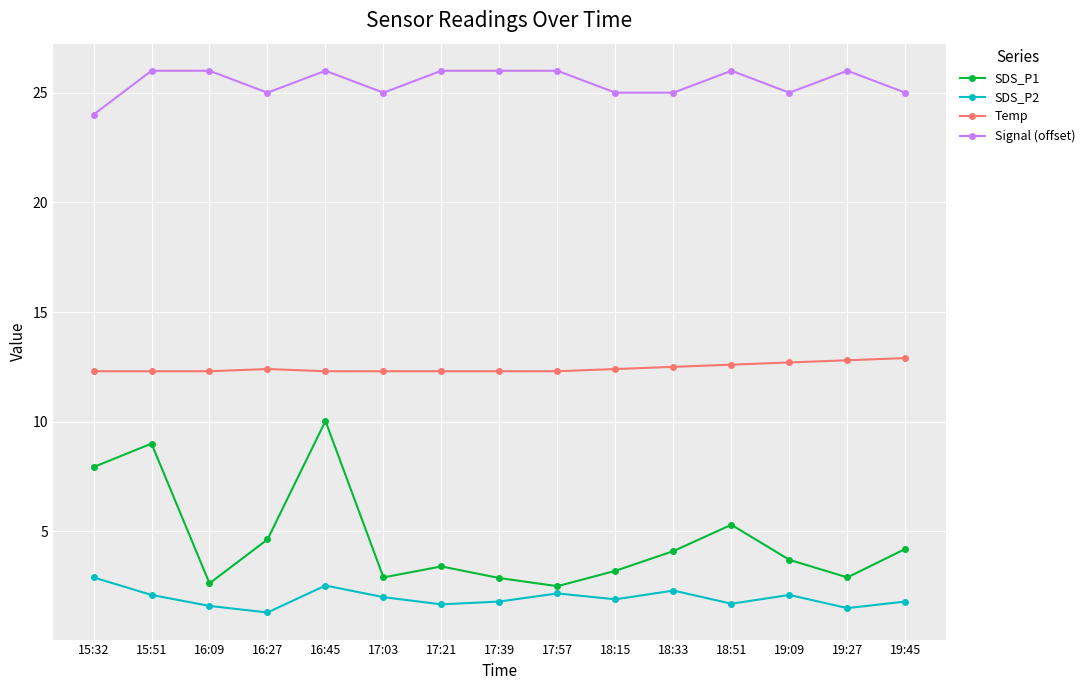

True or false: Temp has a value of 12.3 at 17:21.

True